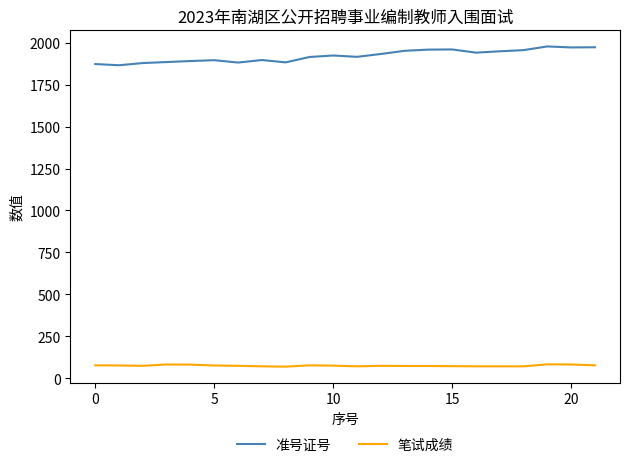

What are all the series names shown in the legend?

准号证号, 笔试成绩